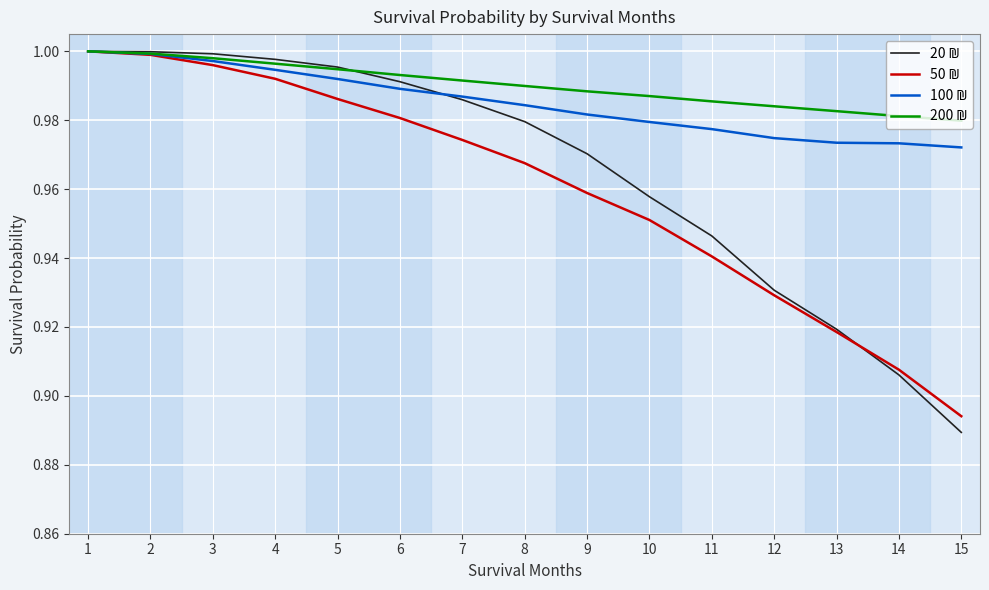

Is it true that 20 ₪ equals 0.6 at 2?

False